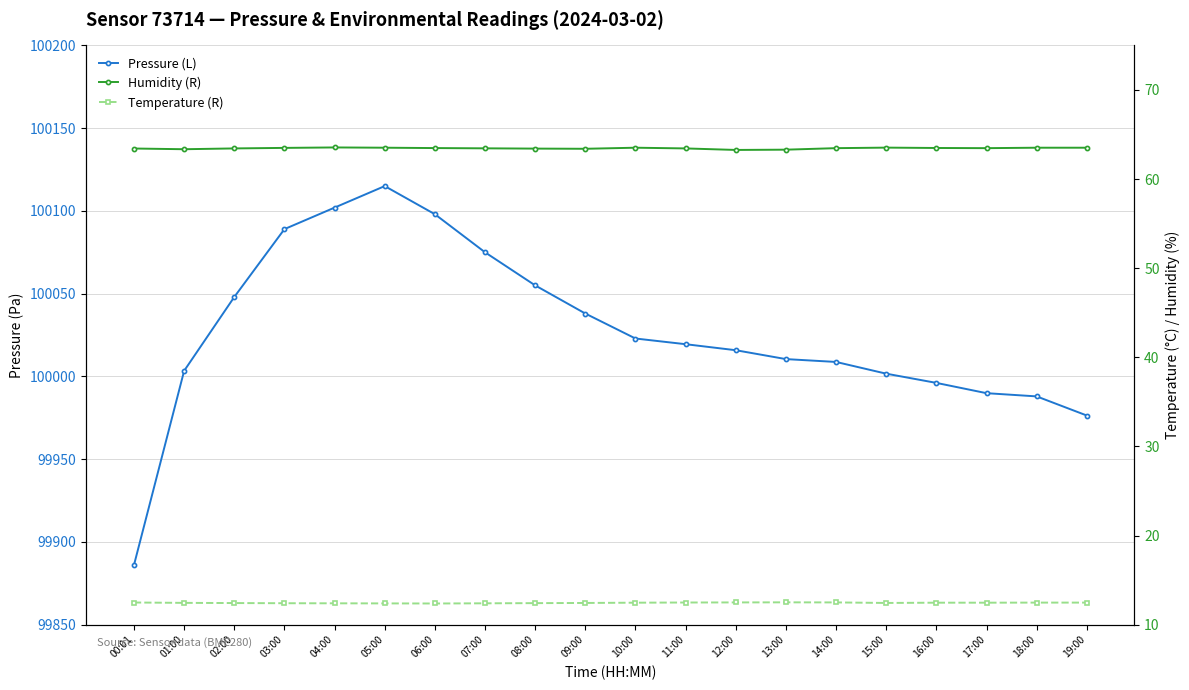

What is the difference between the highest and lowest values at 11:00?

100007.0